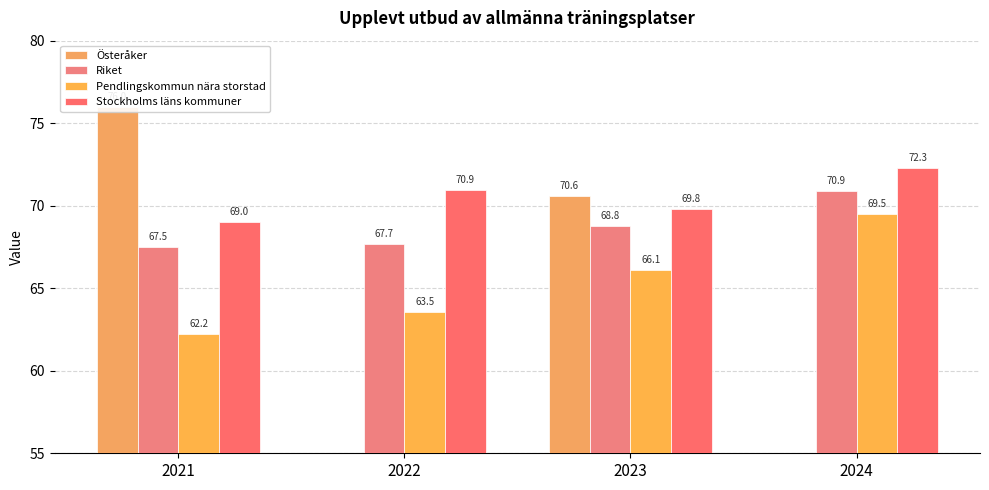

What is the sum of all Riket values?

274.9